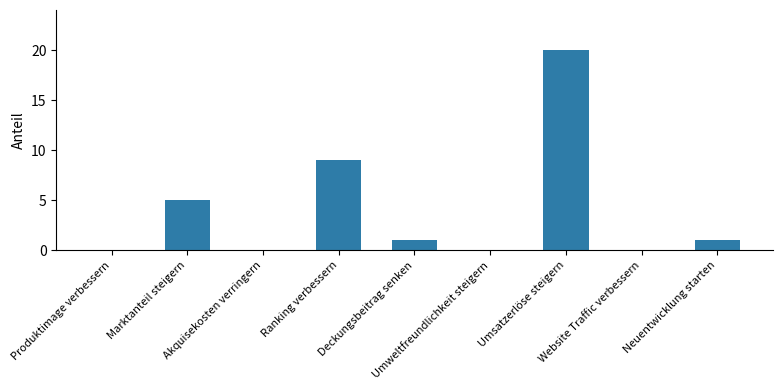

What is the sum of all values?

36